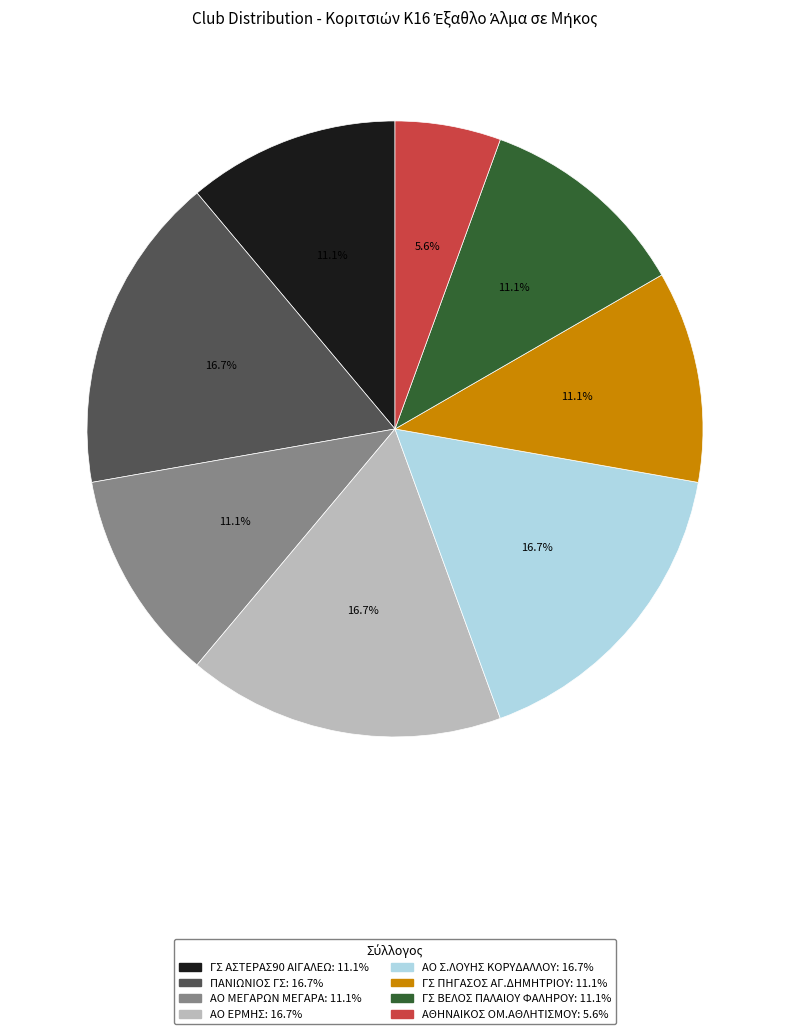

What percentage is the ΓΣ ΑΣΤΕΡΑΣ90 ΑΙΓΑΛΕΩ slice, to the nearest percent?

11%